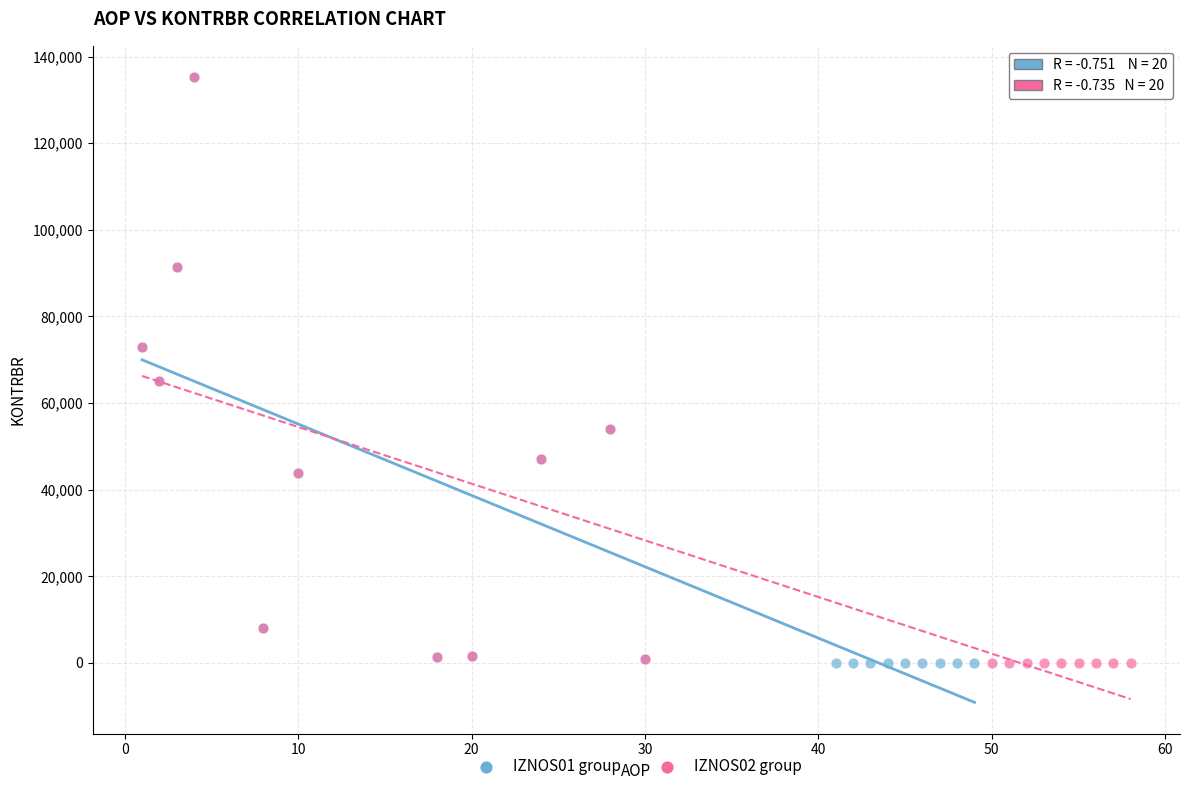

What are all the series names shown in the legend?

IZNOS01 group, IZNOS02 group